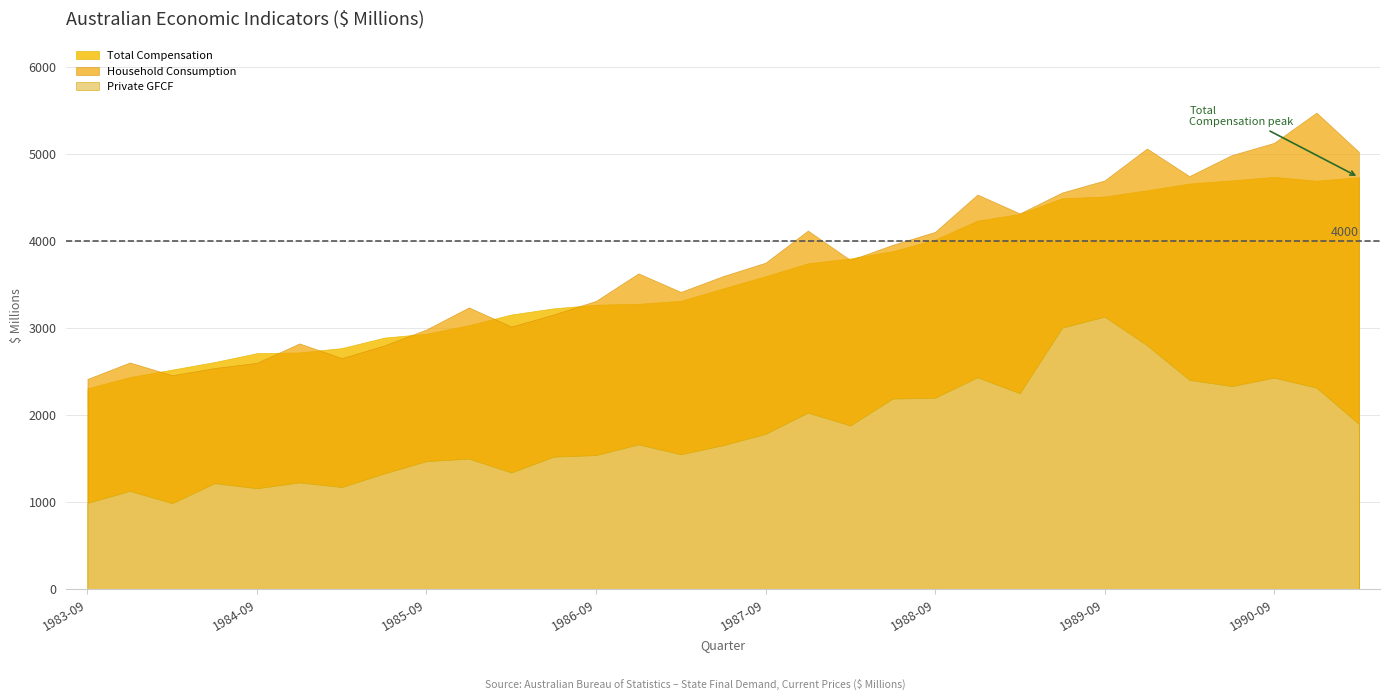

What is the value of the Household Consumption point at the 15th from the left?

3418